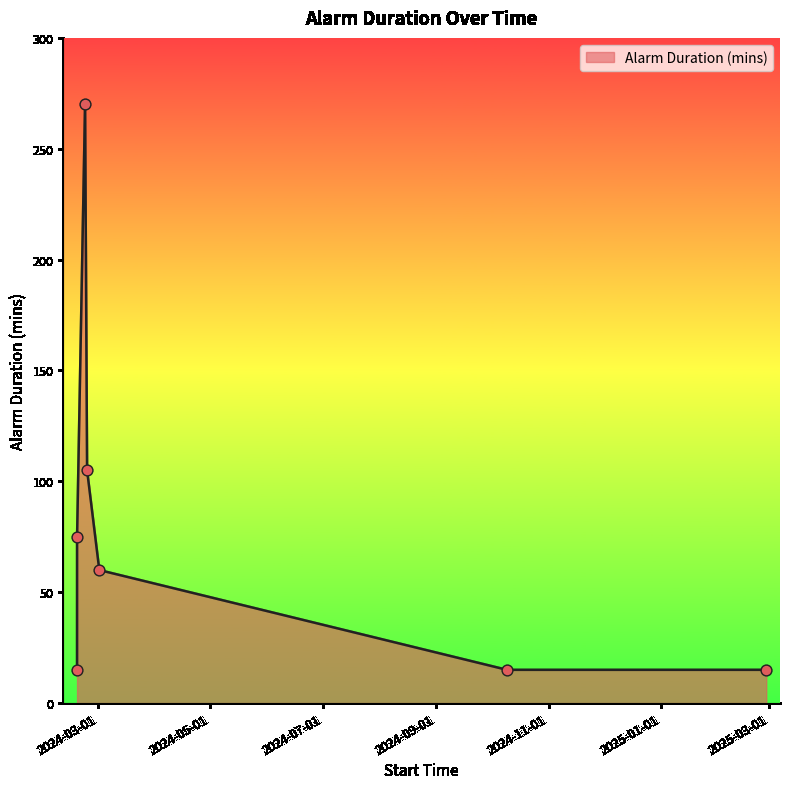

What is the smallest value displayed?

15